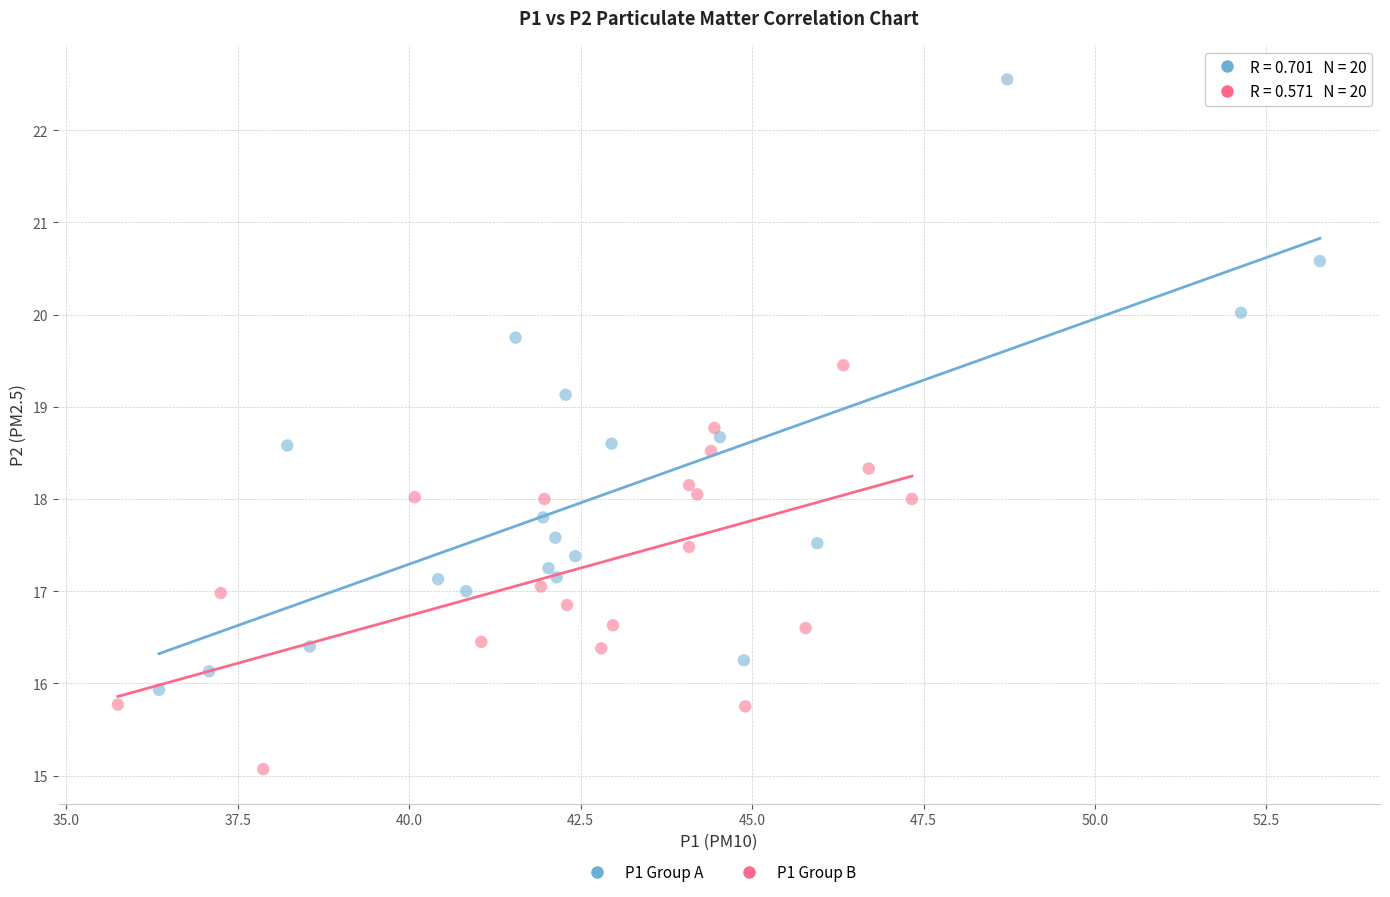

Which series has the largest Y range (max minus min)?

P1 Group A